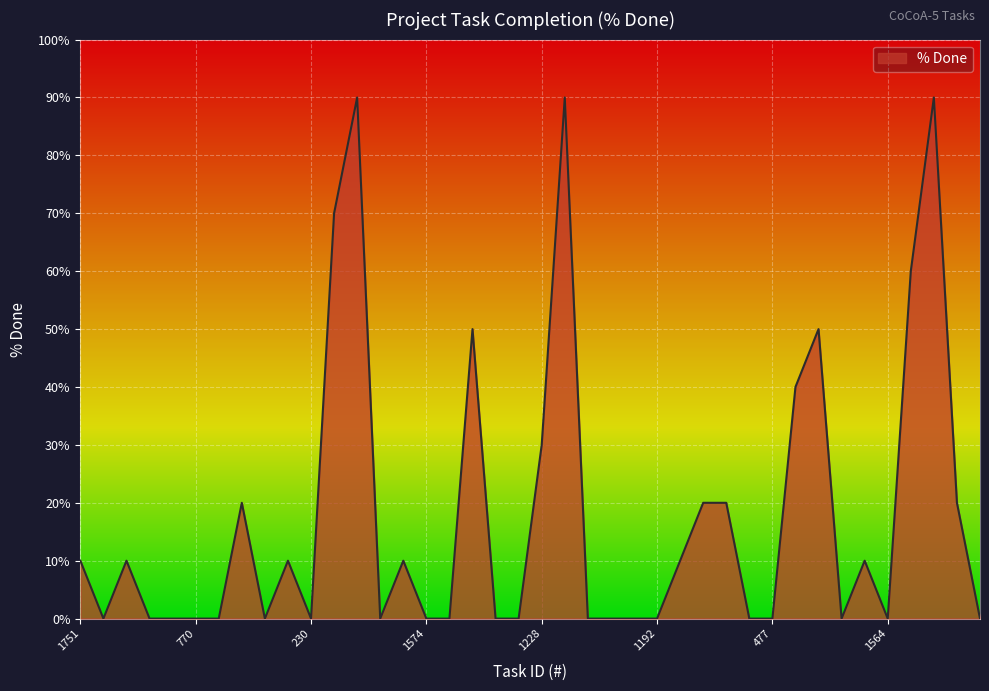

What is the difference between the maximum and minimum values?

90